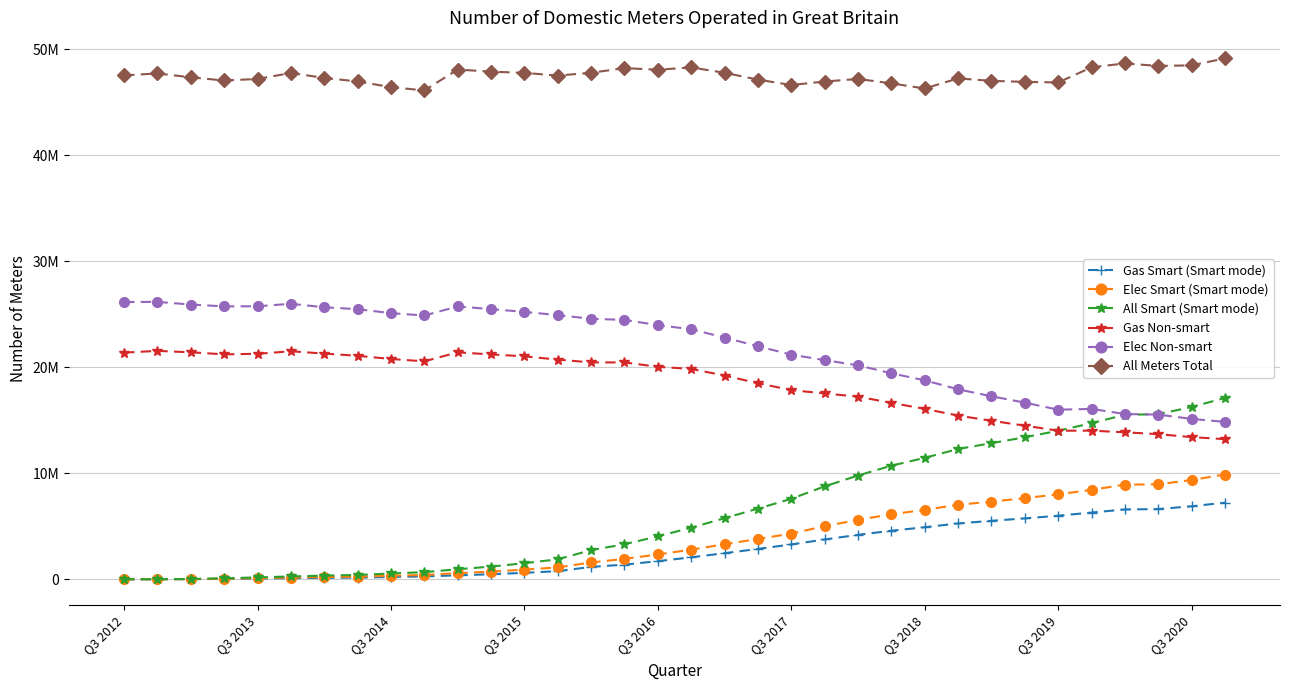

What is the difference between the second highest and second lowest values in the All Meters Total series?

2364205